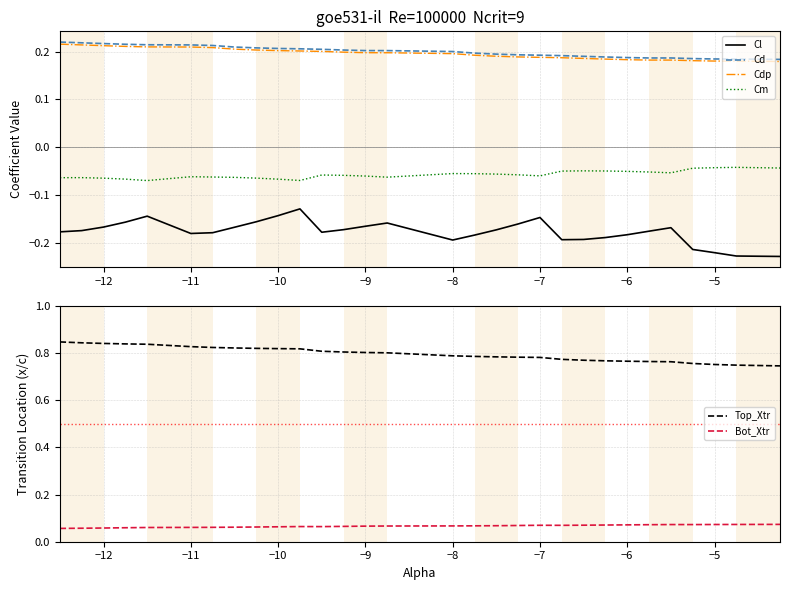

Reading right to left, list all the values displayed in this chart.

Cl: -0.2	-0.2	-0.2	-0.2	-0.2	-0.2	-0.2	-0.2	-0.2	-0.2	-0.1	-0.2	-0.2	-0.2	-0.2	-0.2	-0.2	-0.2	-0.2	-0.1	-0.1	-0.2	-0.2	-0.2	-0.2	-0.1	-0.2	-0.2	-0.2	-0.2
Cd: 0.2	0.2	0.2	0.2	0.2	0.2	0.2	0.2	0.2	0.2	0.2	0.2	0.2	0.2	0.2	0.2	0.2	0.2	0.2	0.2	0.2	0.2	0.2	0.2	0.2	0.2	0.2	0.2	0.2	0.2
Cdp: 0.2	0.2	0.2	0.2	0.2	0.2	0.2	0.2	0.2	0.2	0.2	0.2	0.2	0.2	0.2	0.2	0.2	0.2	0.2	0.2	0.2	0.2	0.2	0.2	0.2	0.2	0.2	0.2	0.2	0.2
Cm: -0.0	-0.0	-0.0	-0.0	-0.1	-0.1	-0.1	-0.0	-0.0	-0.0	-0.1	-0.1	-0.1	-0.1	-0.1	-0.1	-0.1	-0.1	-0.1	-0.1	-0.1	-0.1	-0.1	-0.1	-0.1	-0.1	-0.1	-0.1	-0.1	-0.1
Top_Xtr: 0.7	0.7	0.8	0.8	0.8	0.8	0.8	0.8	0.8	0.8	0.8	0.8	0.8	0.8	0.8	0.8	0.8	0.8	0.8	0.8	0.8	0.8	0.8	0.8	0.8	0.8	0.8	0.8	0.8	0.8
Bot_Xtr: 0.1	0.1	0.1	0.1	0.1	0.1	0.1	0.1	0.1	0.1	0.1	0.1	0.1	0.1	0.1	0.1	0.1	0.1	0.1	0.1	0.1	0.1	0.1	0.1	0.1	0.1	0.1	0.1	0.1	0.1